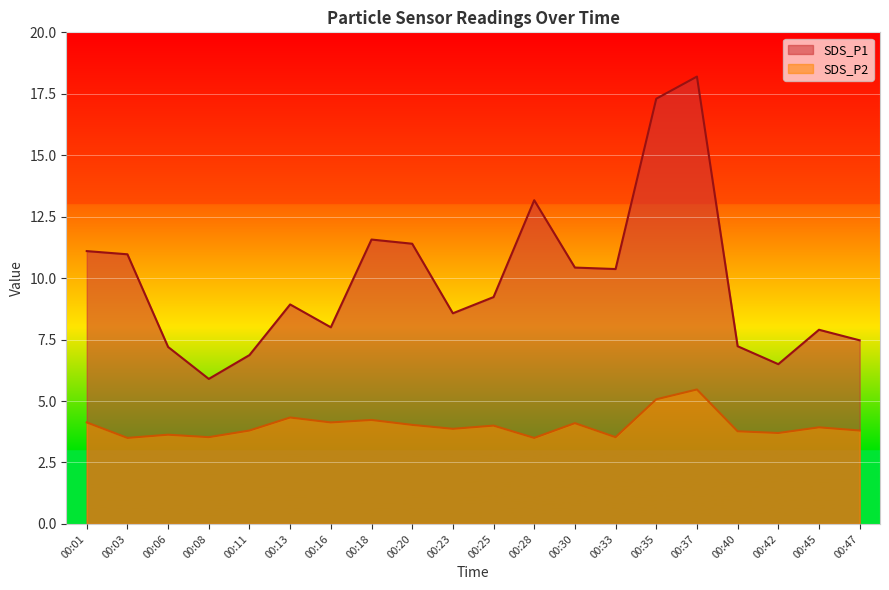

Rank the categories by SDS_P2 value from highest to lowest.

00:37, 00:35, 00:13, 00:18, 00:01, 00:16, 00:30, 00:20, 00:25, 00:45, 00:23, 00:11, 00:47, 00:40, 00:42, 00:06, 00:08, 00:33, 00:03, 00:28